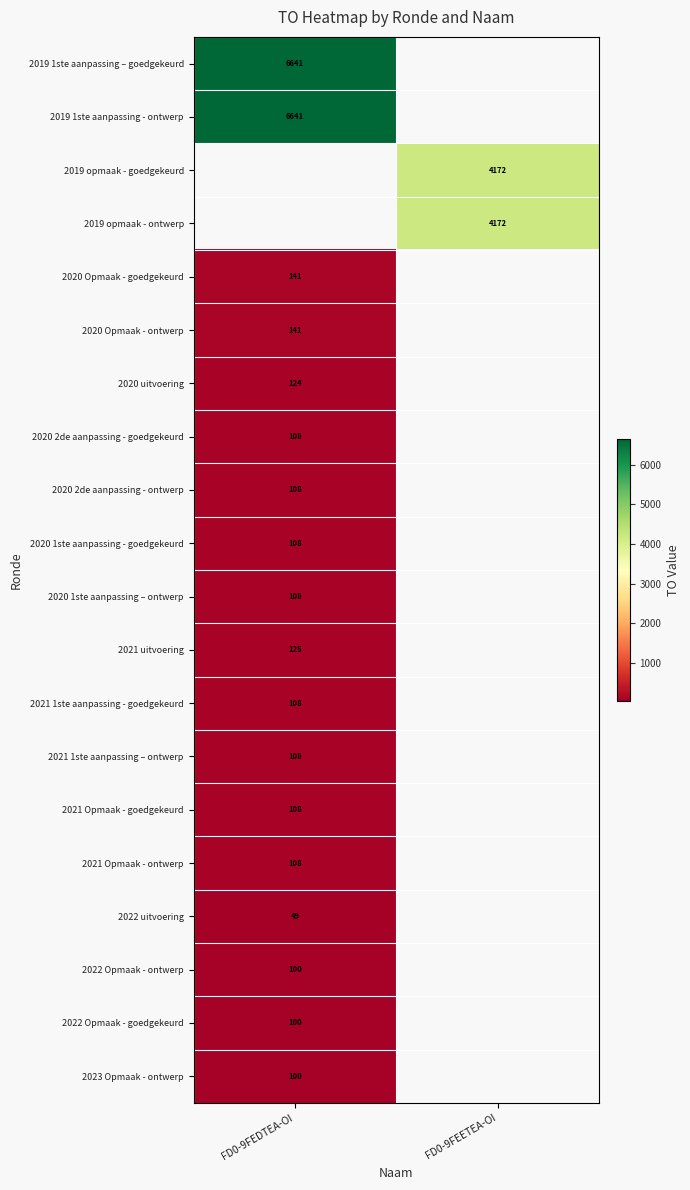

The value of 2021 uitvoering at FD0-9FEDTEA-OI is 125. True or false?

True